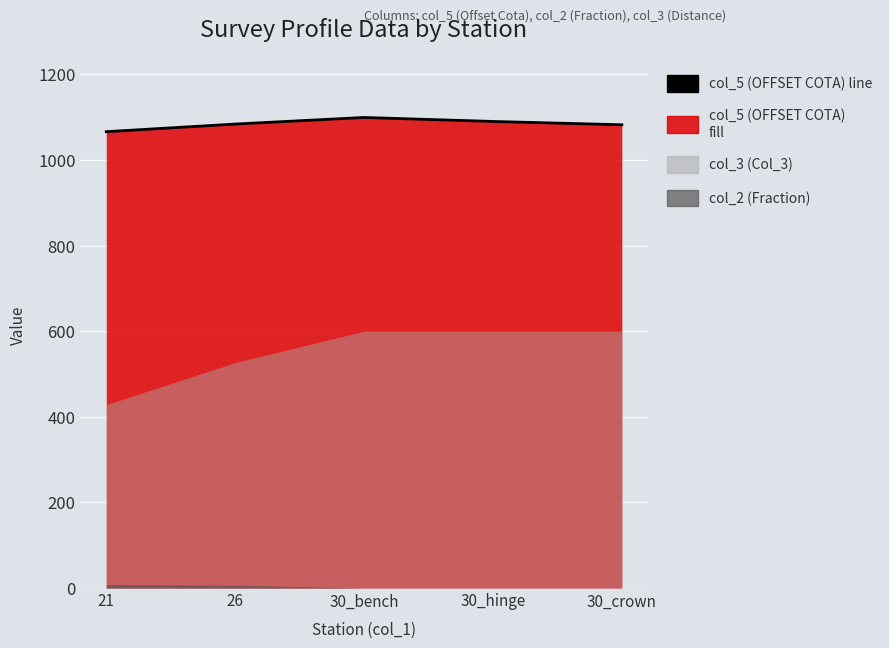

At which label is the value closest to 1082?

30_crown